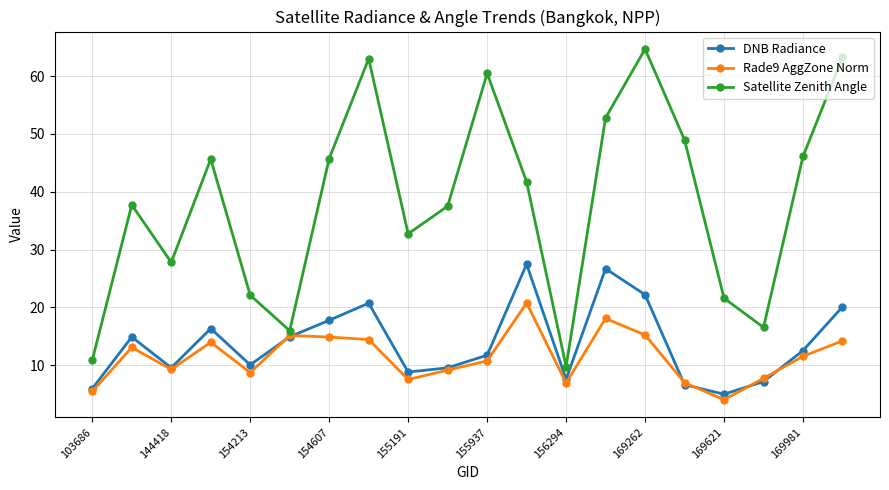

True or false: DNB Radiance and Satellite Zenith Angle cross at least once.

False